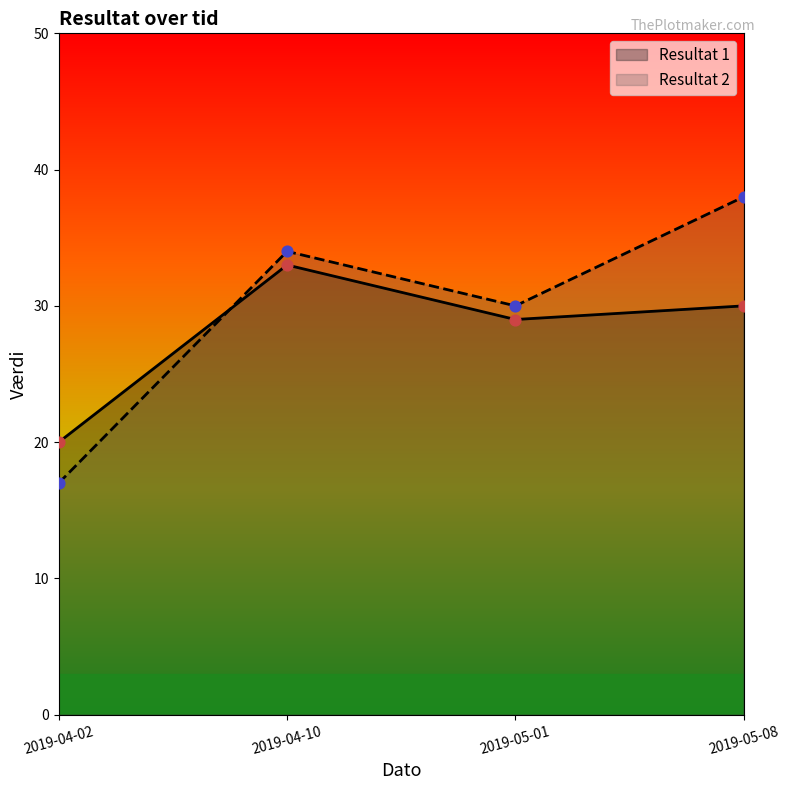

At which category is the sum across all series the highest?

2019-05-08